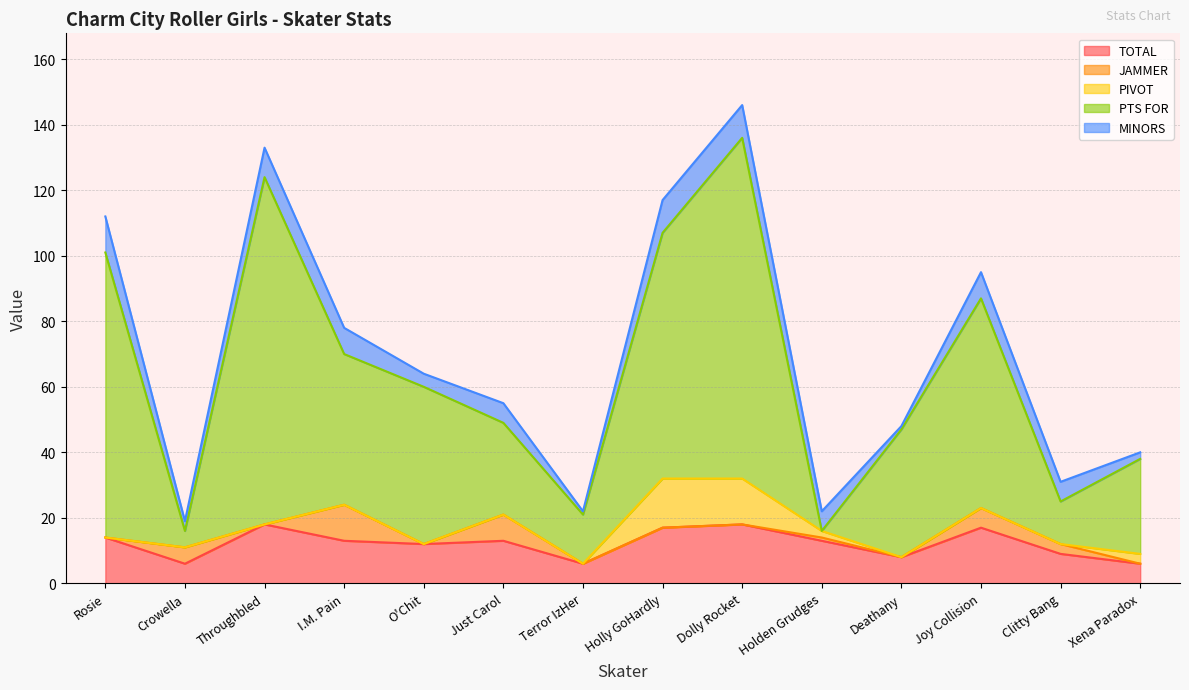

What is the maximum value for TOTAL?

18